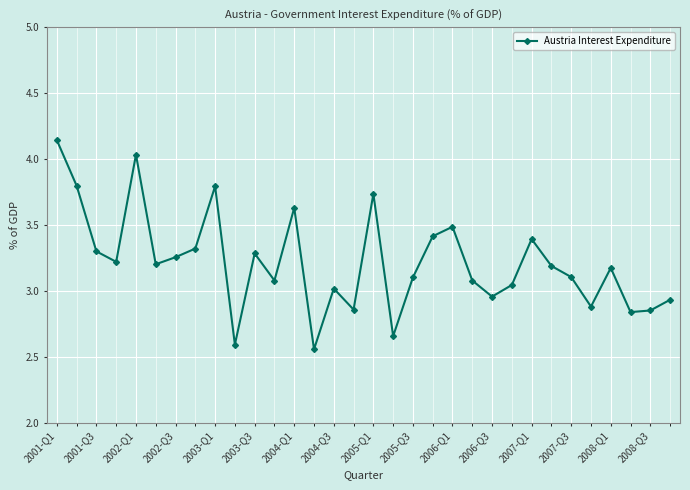

What is the value of the 20th point from the left?

3.4